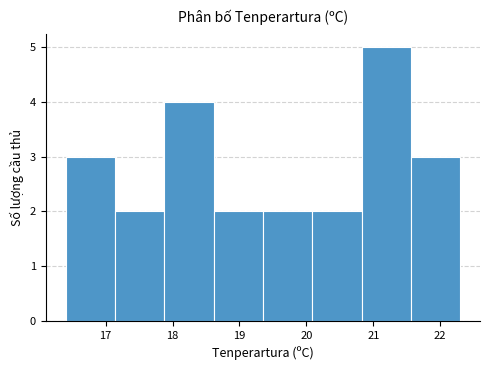

What is the height of the bar covering 17.1 to 17.9 on the x-axis? Neither the bar edges nor the heights are printed on the chart, so give them approximately, as read against the axes.

2